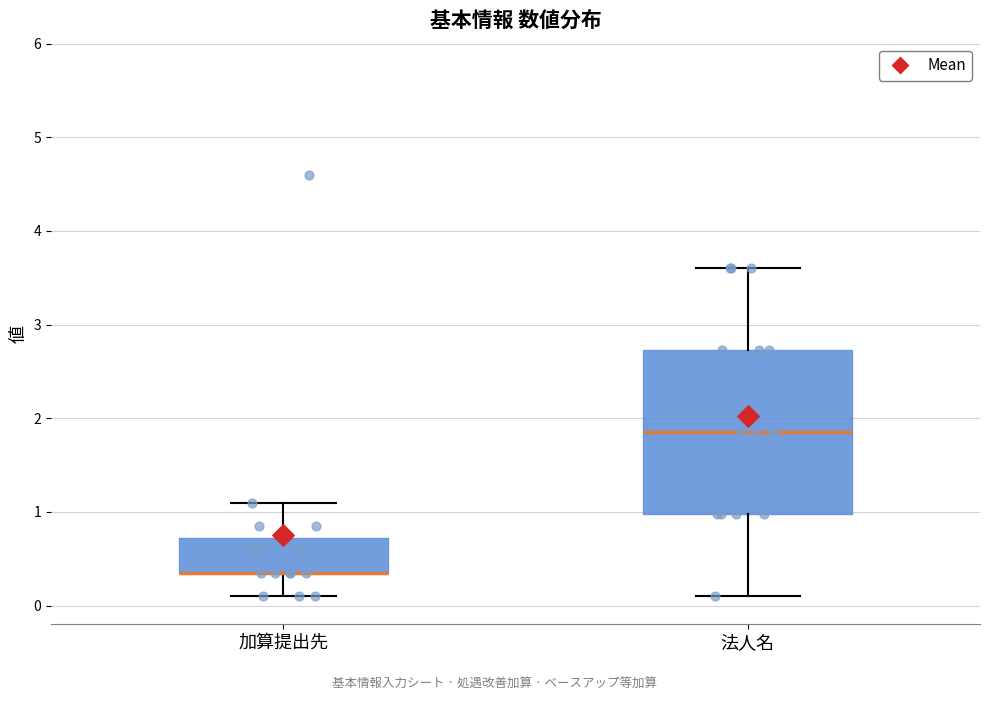

Reading left to right, transcribe this box plot: for each box, give where its median line is, the range the box spans, and where its two whiskers end, as read against the y-axis. The values are not printed on the chart, so give them approximately, as read against the axis.

加算提出先: median 0.4 (drawn on the box's lower edge), box 0.4 to 0.7, whiskers 0.1 to 1.1
法人名: median 1.9, box 1.0 to 2.7, whiskers 0.1 to 3.6